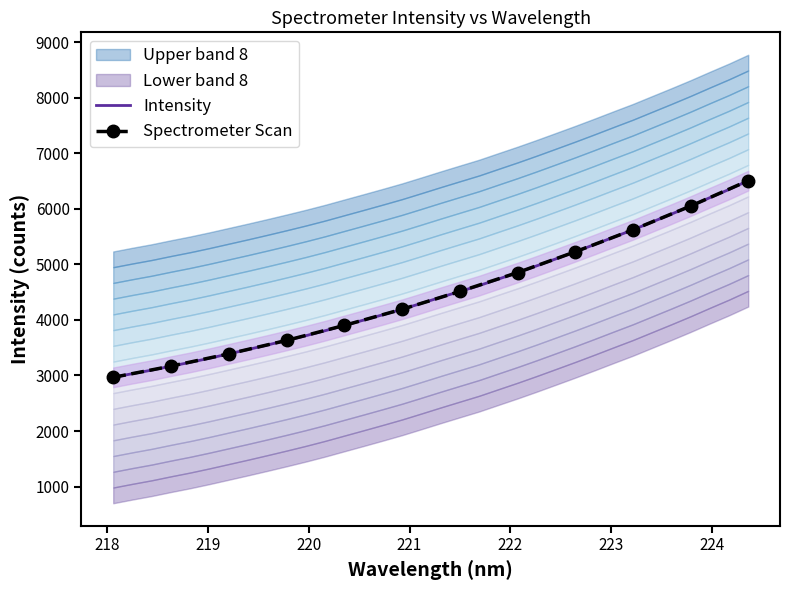

How many lines are shown in the chart?

1